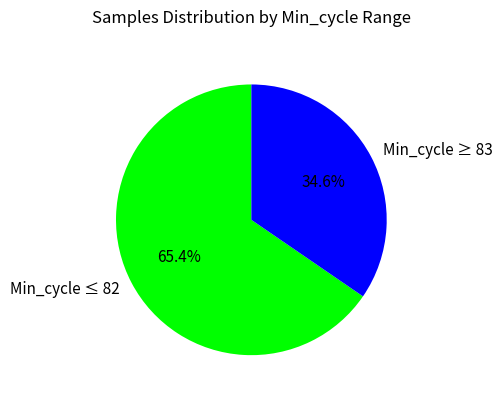

Count the number of slices in the pie.

2